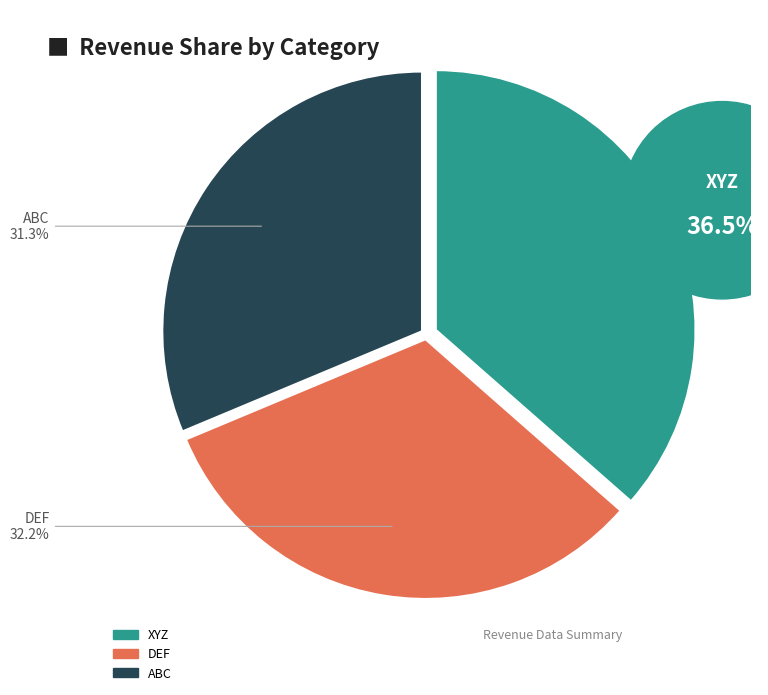

What percentage is the DEF slice, to the nearest percent?

32%